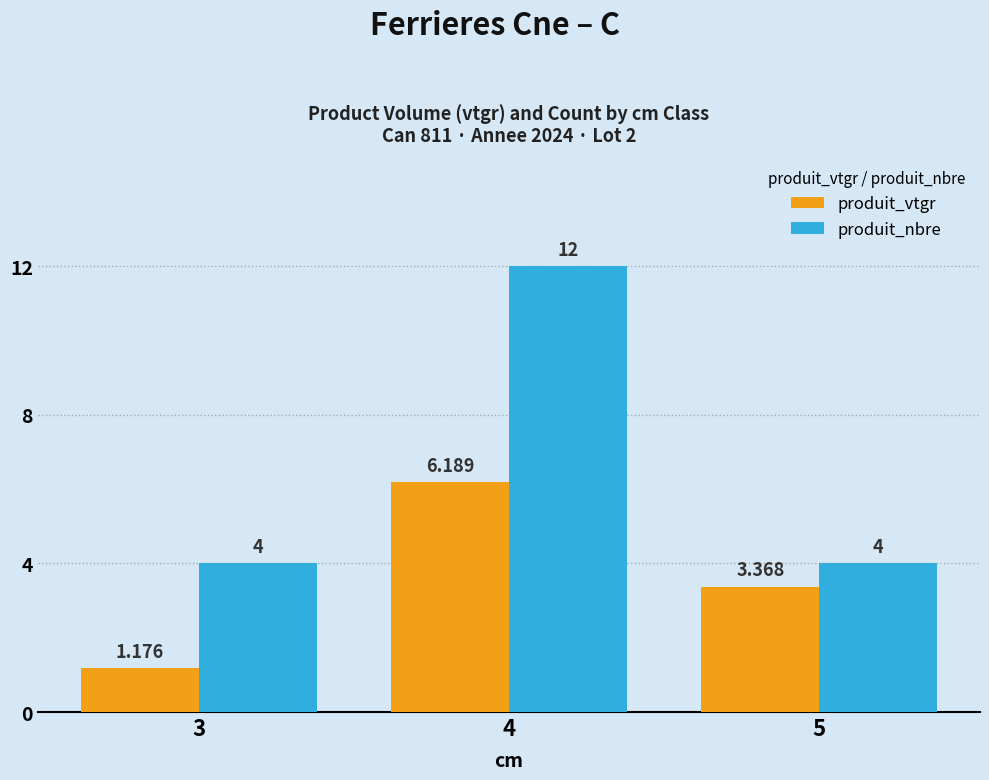

What is the value of the produit_nbre bar at the 1st from the left?

4.0